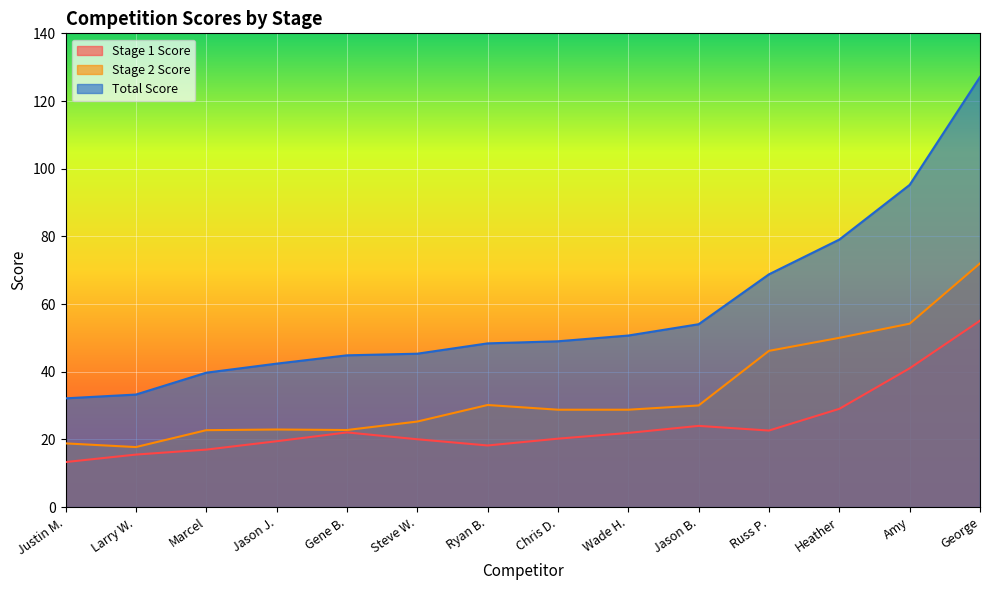

At which label is Total Score closest to 79?

Heather